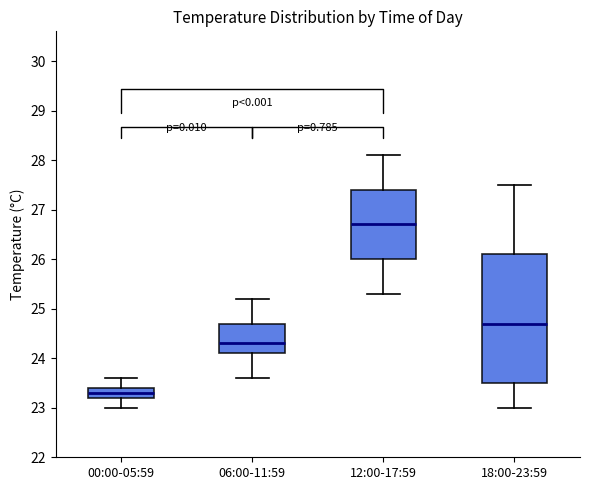

Reading left to right, transcribe this box plot: for each box, give where its median line is, the range the box spans, and where its two whiskers end, as read against the y-axis. The values are not printed on the chart, so give them approximately, as read against the axis.

00:00-05:59: median 23.3, box 23.2 to 23.4, whiskers 23.0 to 23.6
06:00-11:59: median 24.3, box 24.1 to 24.7, whiskers 23.6 to 25.2
12:00-17:59: median 26.7, box 26.0 to 27.4, whiskers 25.3 to 28.1
18:00-23:59: median 24.7, box 23.5 to 26.1, whiskers 23.0 to 27.5